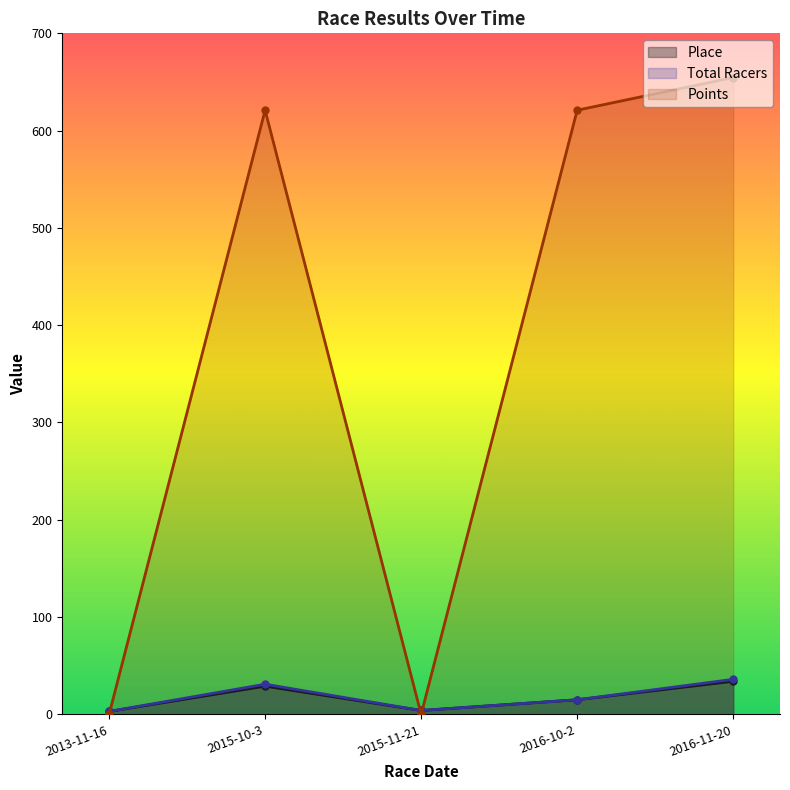

The value of Place at 2013-11-16 is 3.0. True or false?

True